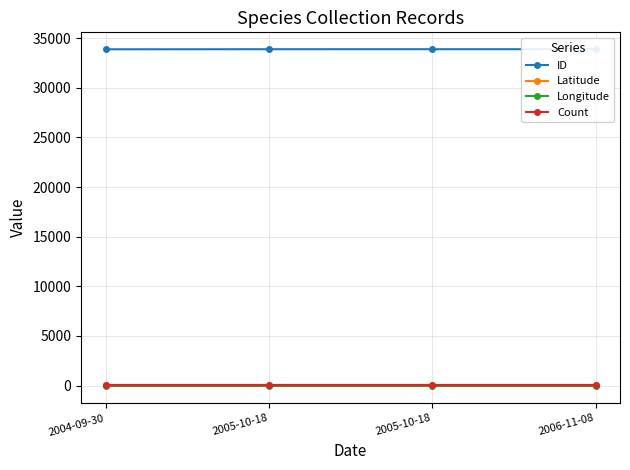

Which label corresponds to the smallest value in the chart?

2004-09-30